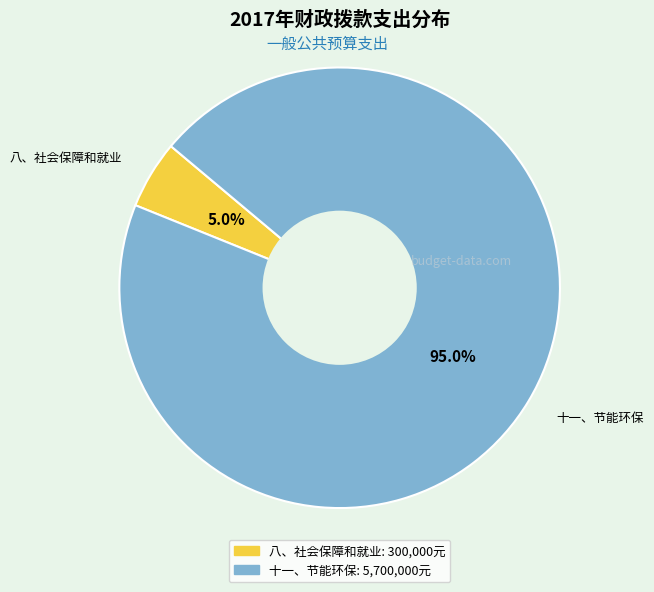

Is 八、社会保障和就业 the majority of the pie?

No